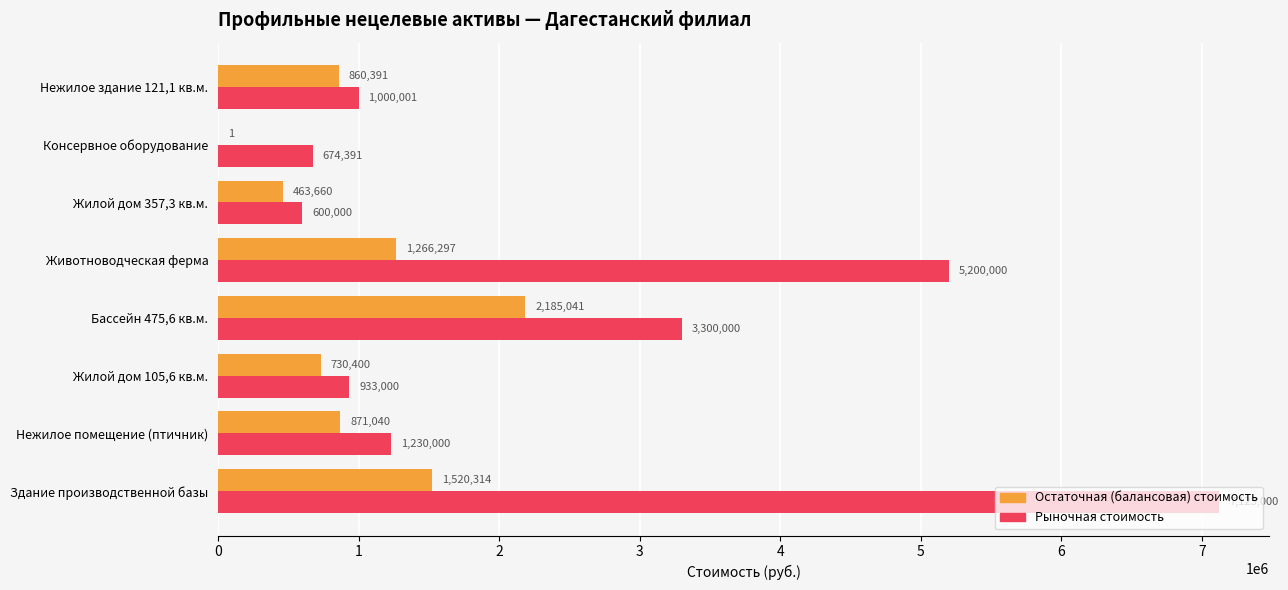

Which series has the largest total across all categories?

Рыночная стоимость